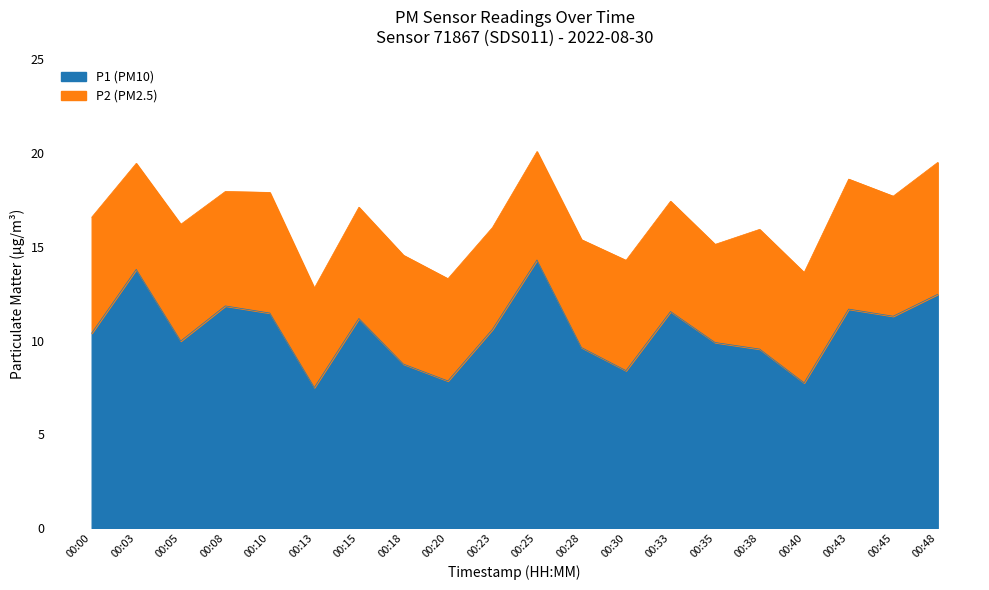

What is the total value across all series at 00:15?

17.1